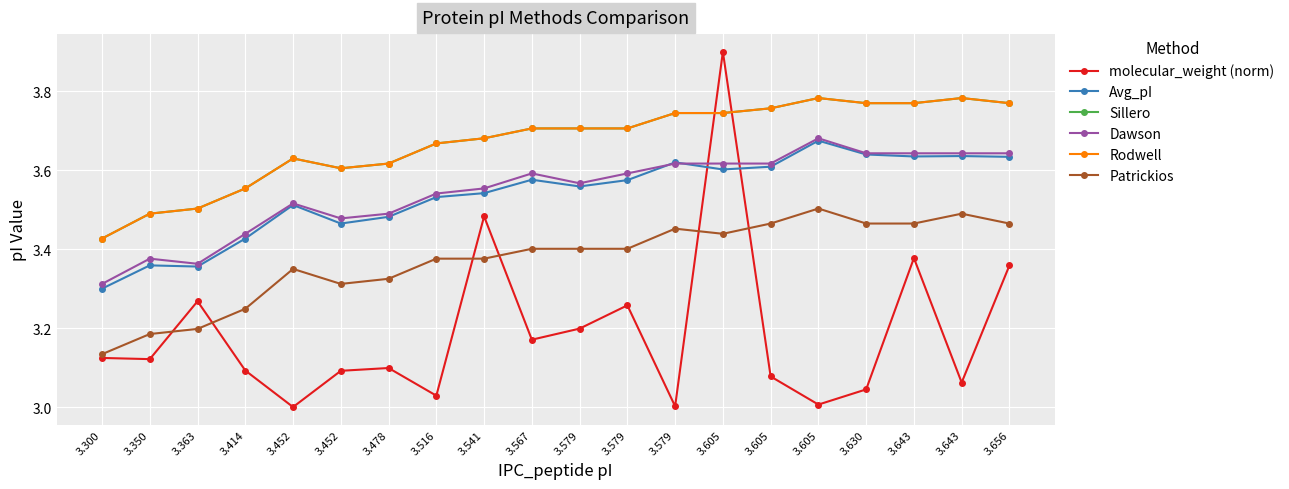

Reading right to left, extract all data points from this chart.

molecular_weight (norm): 3.656=3.4	3.643=3.1	3.643=3.4	3.630=3.0	3.605=3.0	3.605=3.1	3.605=3.9	3.579=3.0	3.579=3.3	3.579=3.2	3.567=3.2	3.541=3.5	3.516=3.0	3.478=3.1	3.452=3.1	3.452=3.0	3.414=3.1	3.363=3.3	3.350=3.1	3.300=3.1
Avg_pI: 3.656=3.6	3.643=3.6	3.643=3.6	3.630=3.6	3.605=3.7	3.605=3.6	3.605=3.6	3.579=3.6	3.579=3.6	3.579=3.6	3.567=3.6	3.541=3.5	3.516=3.5	3.478=3.5	3.452=3.5	3.452=3.5	3.414=3.4	3.363=3.4	3.350=3.4	3.300=3.3
Sillero: 3.656=3.8	3.643=3.8	3.643=3.8	3.630=3.8	3.605=3.8	3.605=3.8	3.605=3.7	3.579=3.7	3.579=3.7	3.579=3.7	3.567=3.7	3.541=3.7	3.516=3.7	3.478=3.6	3.452=3.6	3.452=3.6	3.414=3.6	3.363=3.5	3.350=3.5	3.300=3.4
Dawson: 3.656=3.6	3.643=3.6	3.643=3.6	3.630=3.6	3.605=3.7	3.605=3.6	3.605=3.6	3.579=3.6	3.579=3.6	3.579=3.6	3.567=3.6	3.541=3.6	3.516=3.5	3.478=3.5	3.452=3.5	3.452=3.5	3.414=3.4	3.363=3.4	3.350=3.4	3.300=3.3
Rodwell: 3.656=3.8	3.643=3.8	3.643=3.8	3.630=3.8	3.605=3.8	3.605=3.8	3.605=3.7	3.579=3.7	3.579=3.7	3.579=3.7	3.567=3.7	3.541=3.7	3.516=3.7	3.478=3.6	3.452=3.6	3.452=3.6	3.414=3.6	3.363=3.5	3.350=3.5	3.300=3.4
Patrickios: 3.656=3.5	3.643=3.5	3.643=3.5	3.630=3.5	3.605=3.5	3.605=3.5	3.605=3.4	3.579=3.5	3.579=3.4	3.579=3.4	3.567=3.4	3.541=3.4	3.516=3.4	3.478=3.3	3.452=3.3	3.452=3.4	3.414=3.2	3.363=3.2	3.350=3.2	3.300=3.1